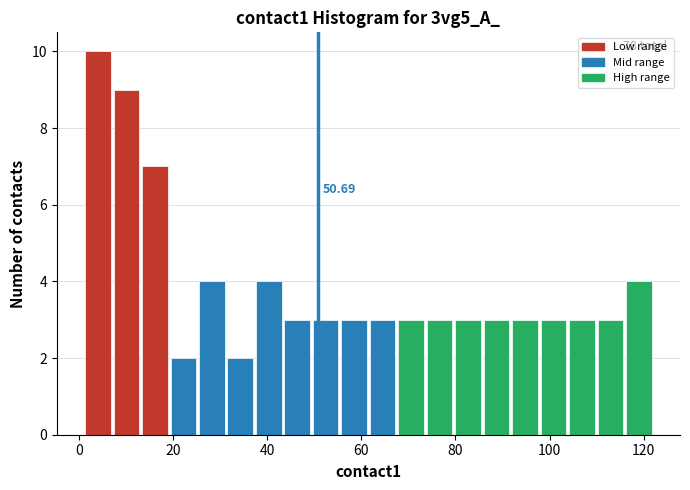

Read against the x-axis, roughly where is the centre of the tallest bar?

4